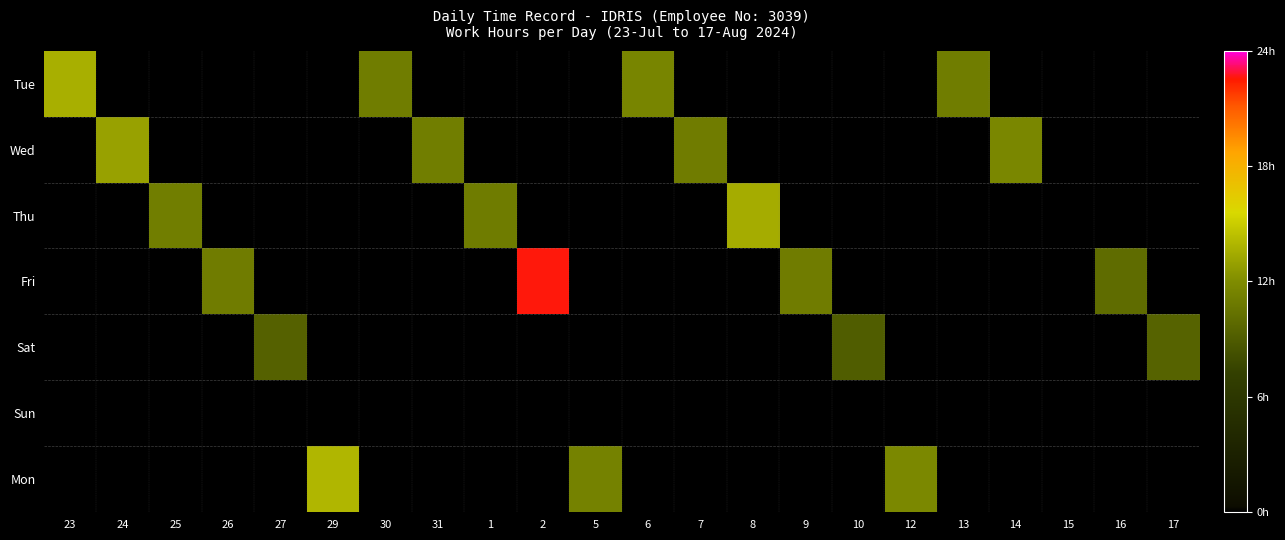

Which series has the largest range (max minus min)?

Fri